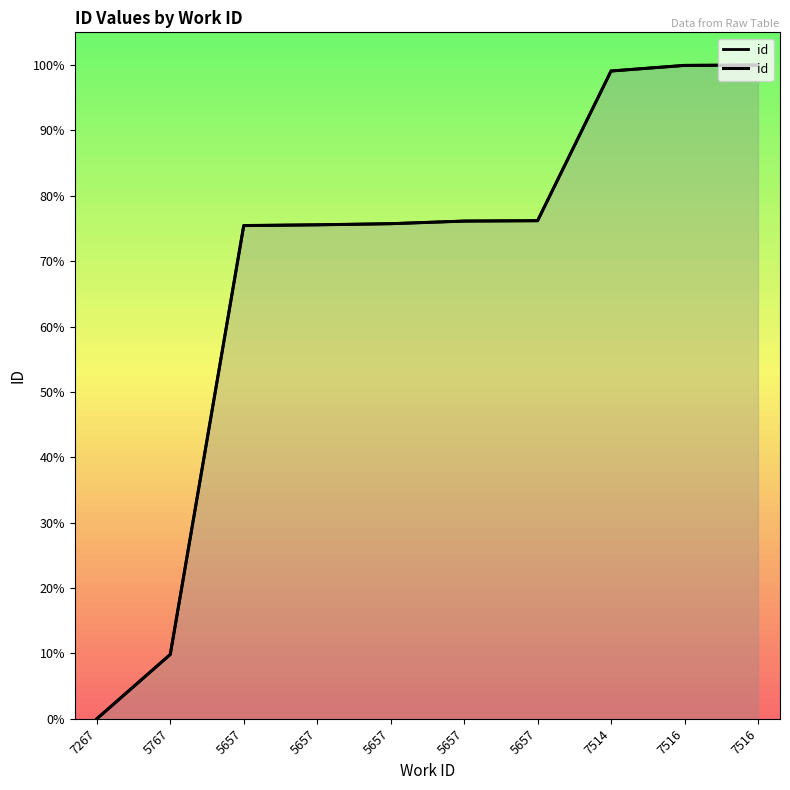

At which label does the data first exceed 76?

5657